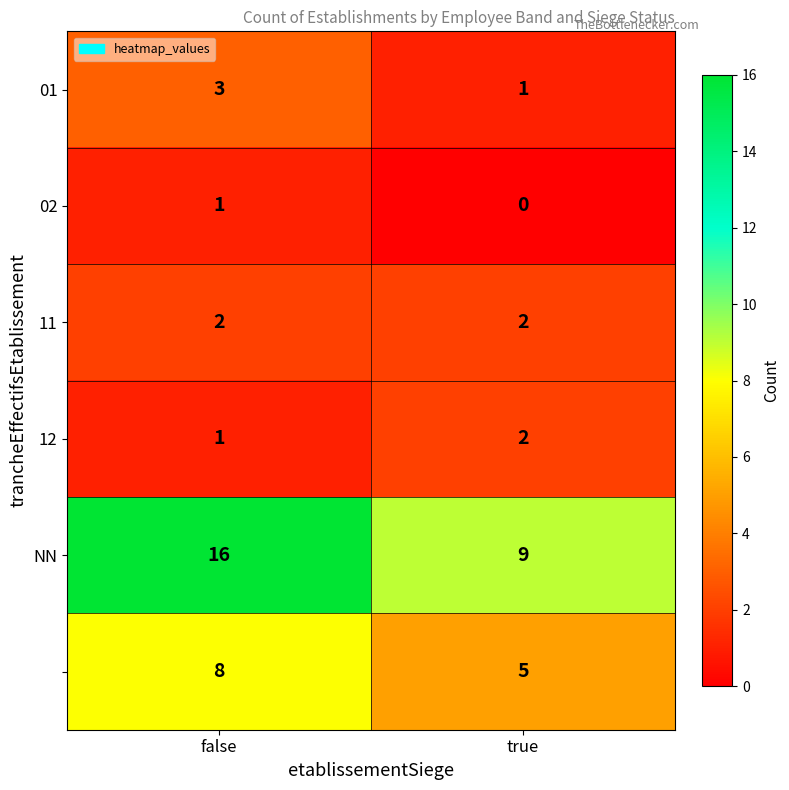

What is the total value across all series at true?

19